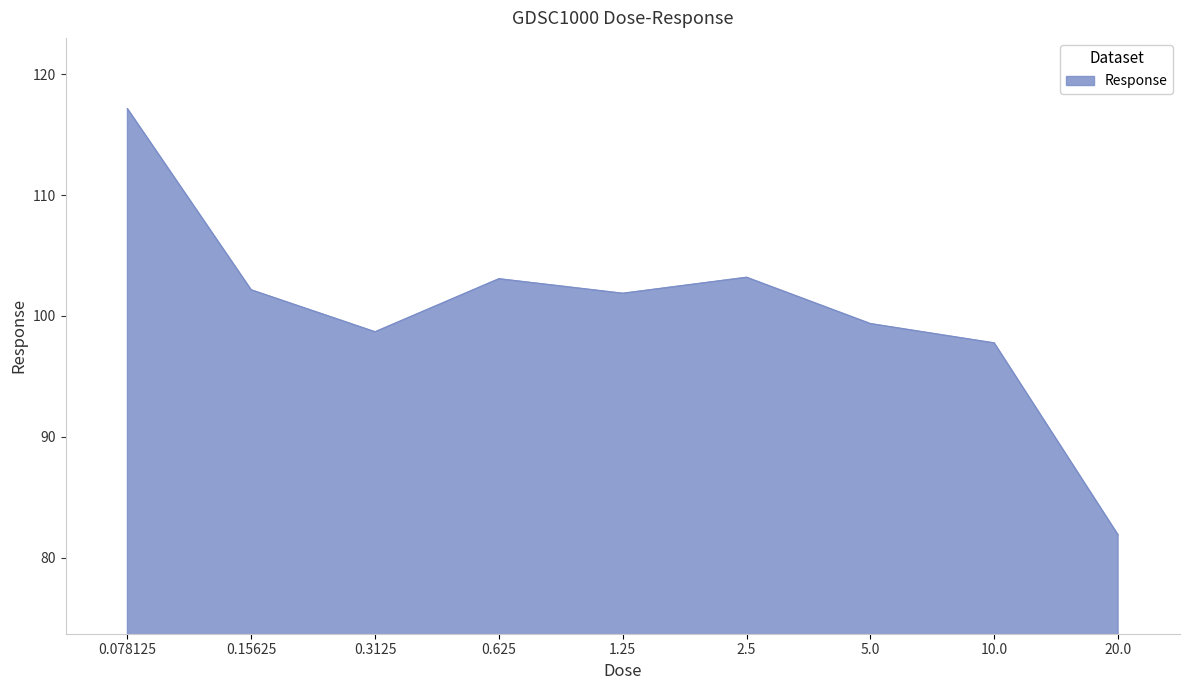

The chart shows a value of 137.8 at 0.625. True or false?

False